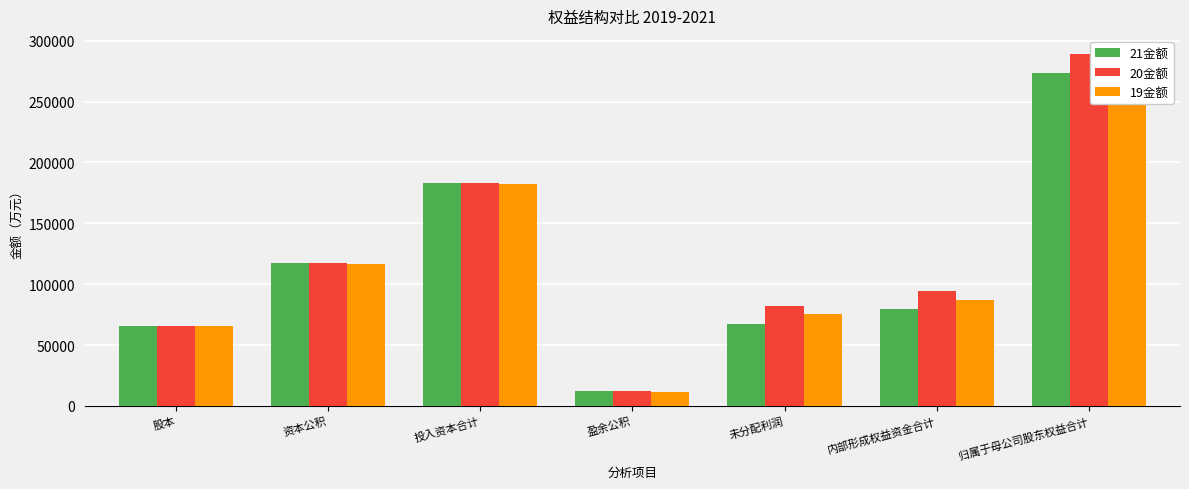

What is the total value across all series at 资本公积?

351739.2